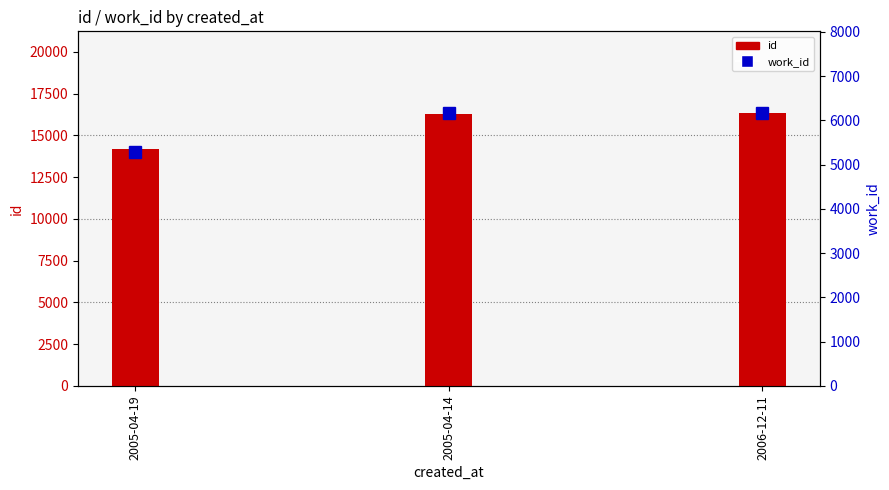

Is it true that id equals 19640 at 2005-04-19?

False